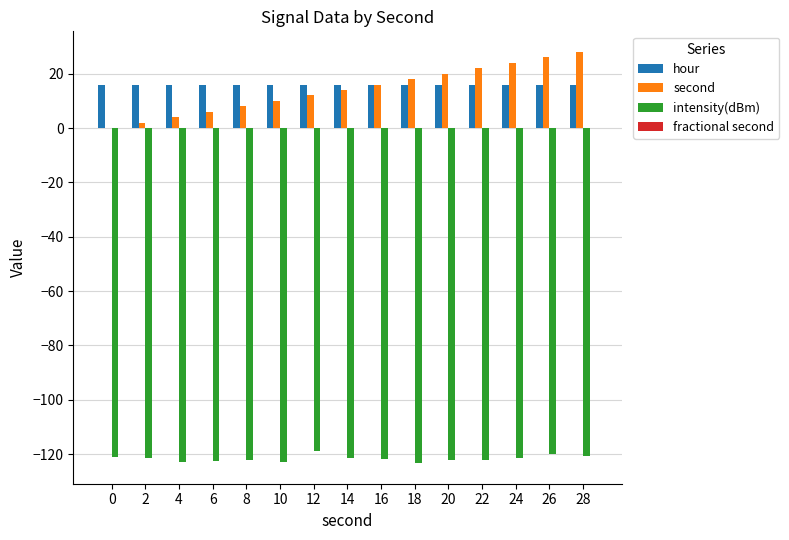

True or false: hour has a value of 16.0 at 6.

True